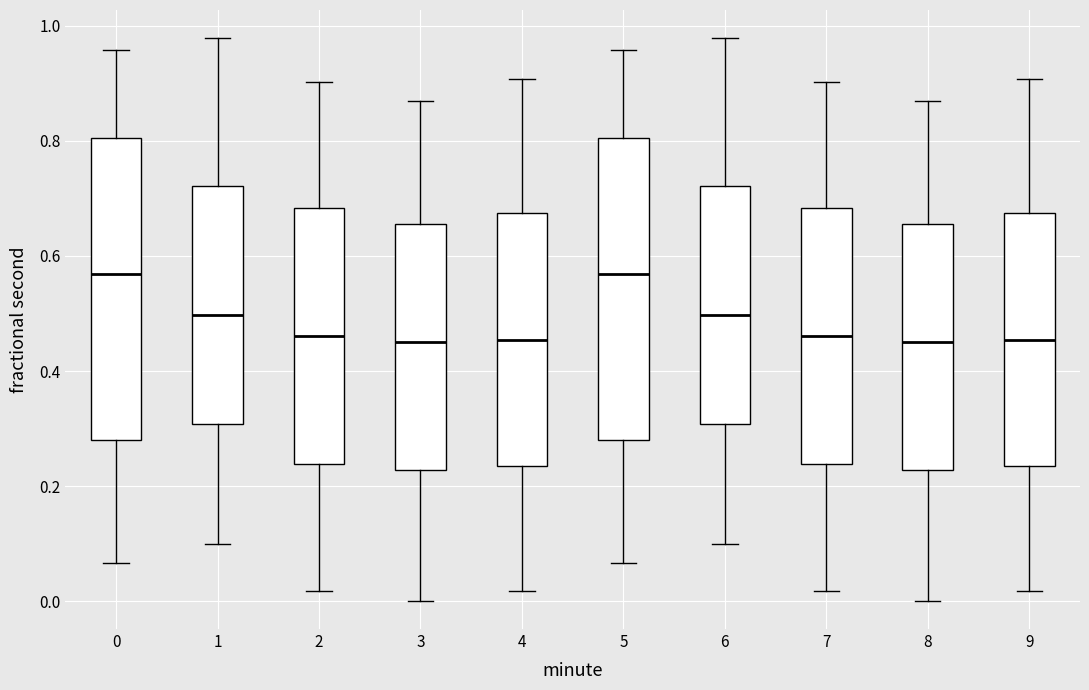

Reading left to right, read every box against the y-axis: the position of its median line, the range the box covers, and the ends of its whiskers. The values are not printed on the chart, so give them approximately, as read against the axis.

0: median 0.56, box 0.28 to 0.80, whiskers 0.06 to 0.96
1: median 0.50, box 0.30 to 0.72, whiskers 0.10 to 0.98
2: median 0.46, box 0.24 to 0.68, whiskers 0.02 to 0.90
3: median 0.46, box 0.22 to 0.66, whiskers 0.00 to 0.86
4: median 0.46, box 0.24 to 0.68, whiskers 0.02 to 0.90
5: median 0.56, box 0.28 to 0.80, whiskers 0.06 to 0.96
6: median 0.50, box 0.30 to 0.72, whiskers 0.10 to 0.98
7: median 0.46, box 0.24 to 0.68, whiskers 0.02 to 0.90
8: median 0.46, box 0.22 to 0.66, whiskers 0.00 to 0.86
9: median 0.46, box 0.24 to 0.68, whiskers 0.02 to 0.90